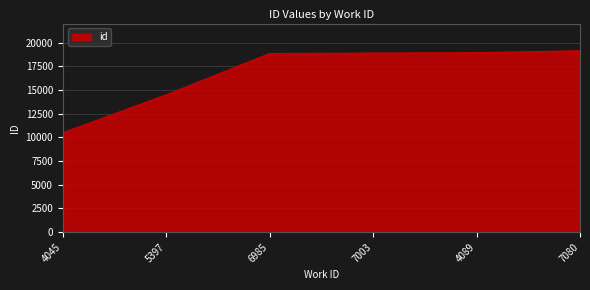

What is the difference between the maximum and minimum values?

8653